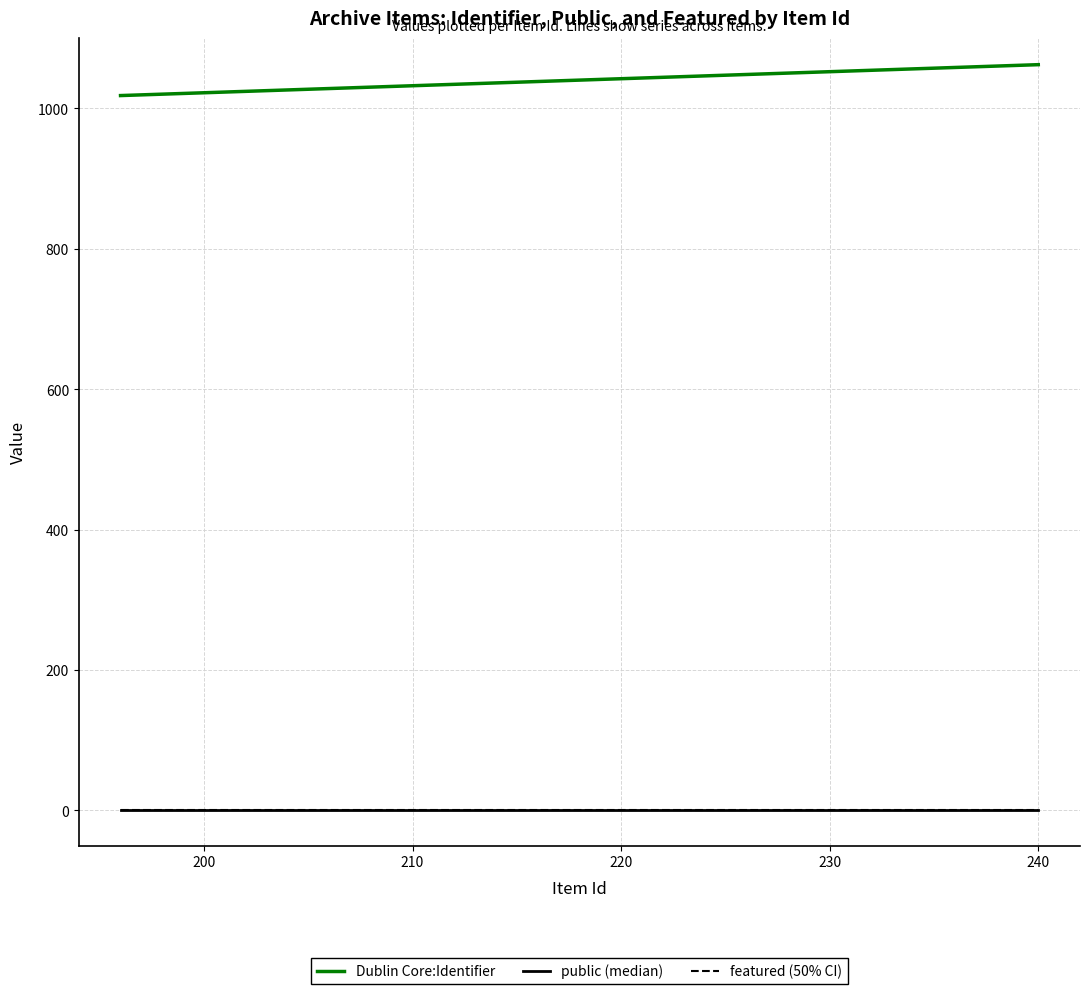

What is the greatest value displayed?

1062